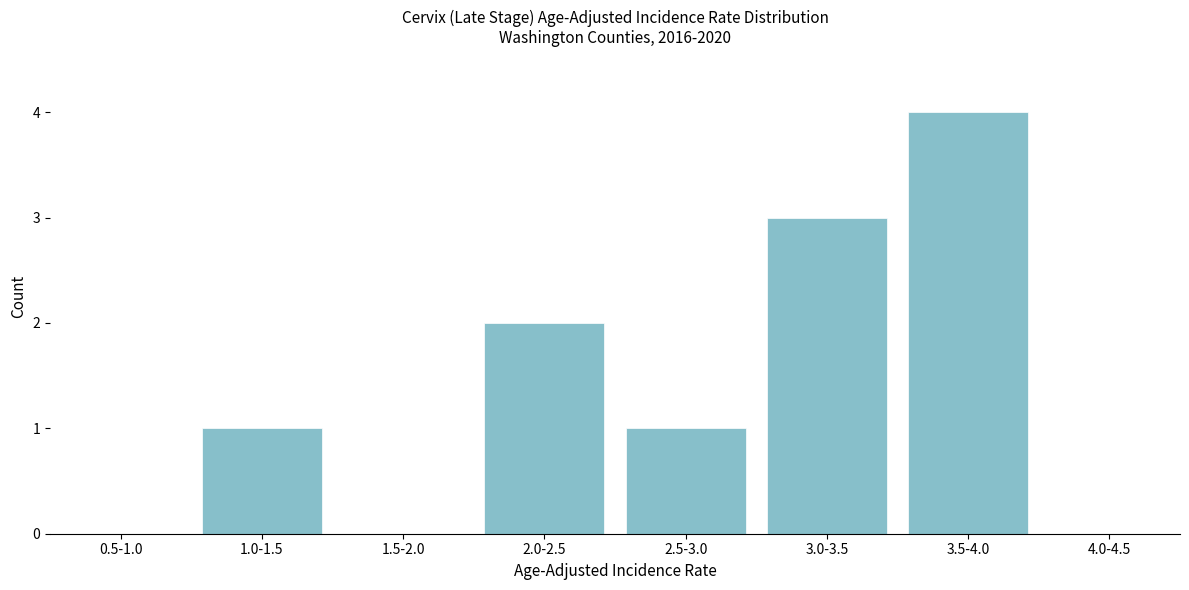

Reading left to right, extract all data points from this chart.

0.5-1.0=0	1.0-1.5=1	1.5-2.0=0	2.0-2.5=2	2.5-3.0=1	3.0-3.5=3	3.5-4.0=4	4.0-4.5=0